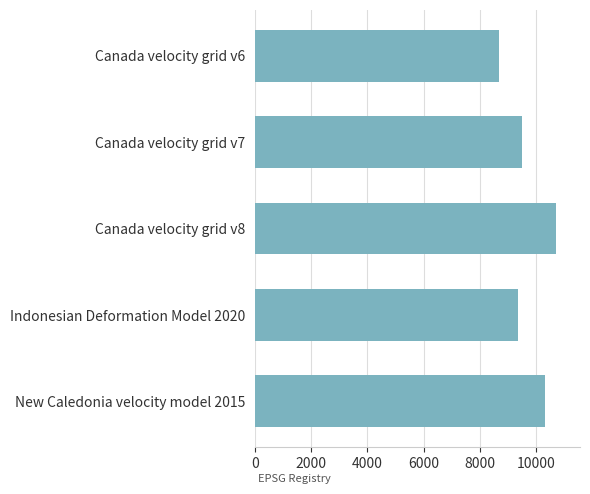

What is the minimum value shown in the chart?

8676